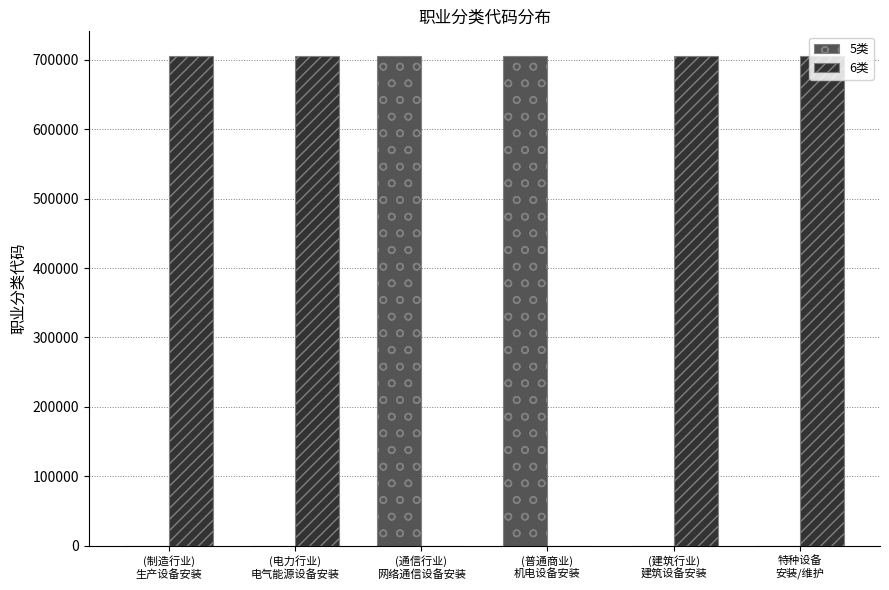

Which series has the largest total across all categories?

6类